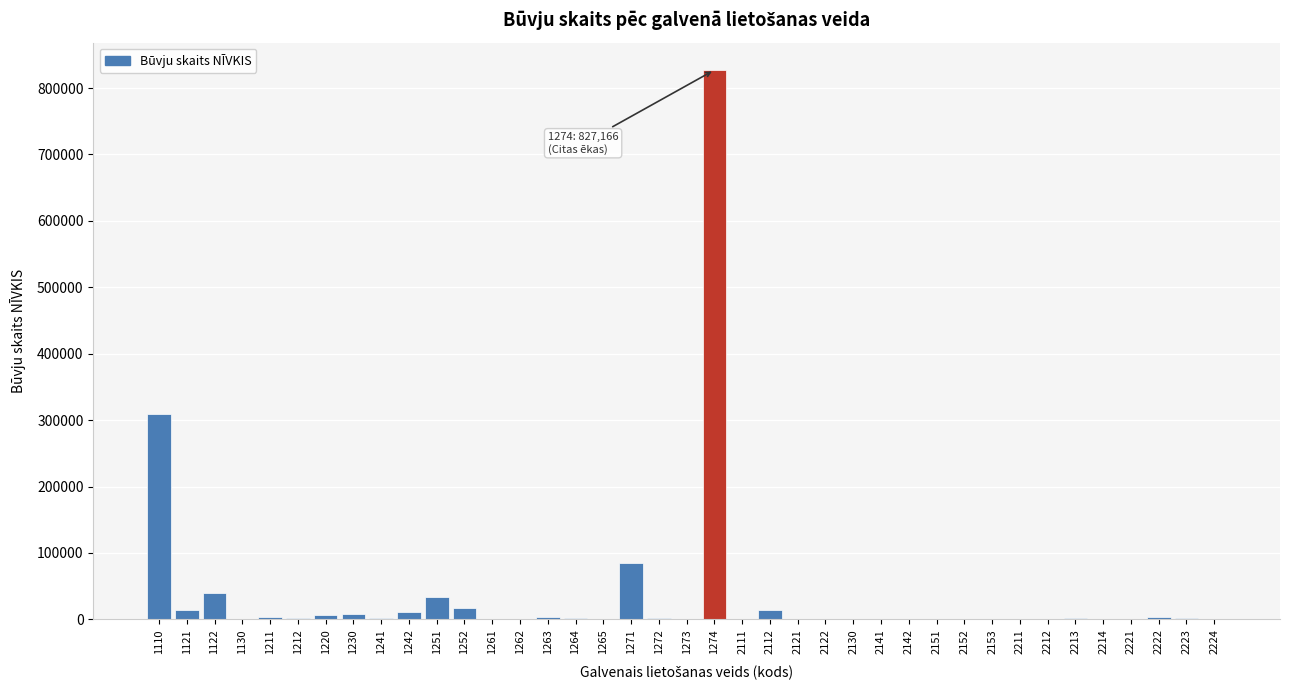

The value at 1110 is 308920. True or false?

True